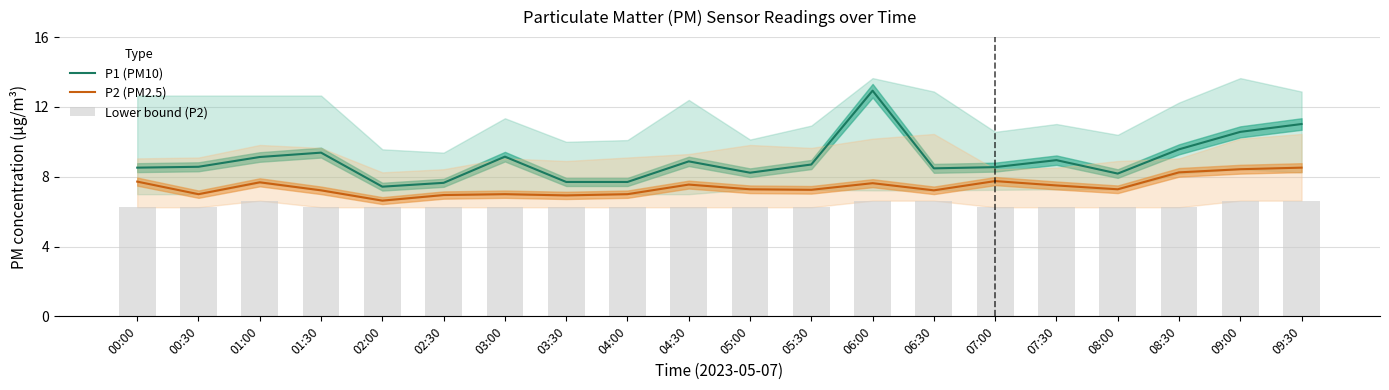

What value does the P2 (PM2.5) series have at 02:00?

6.6